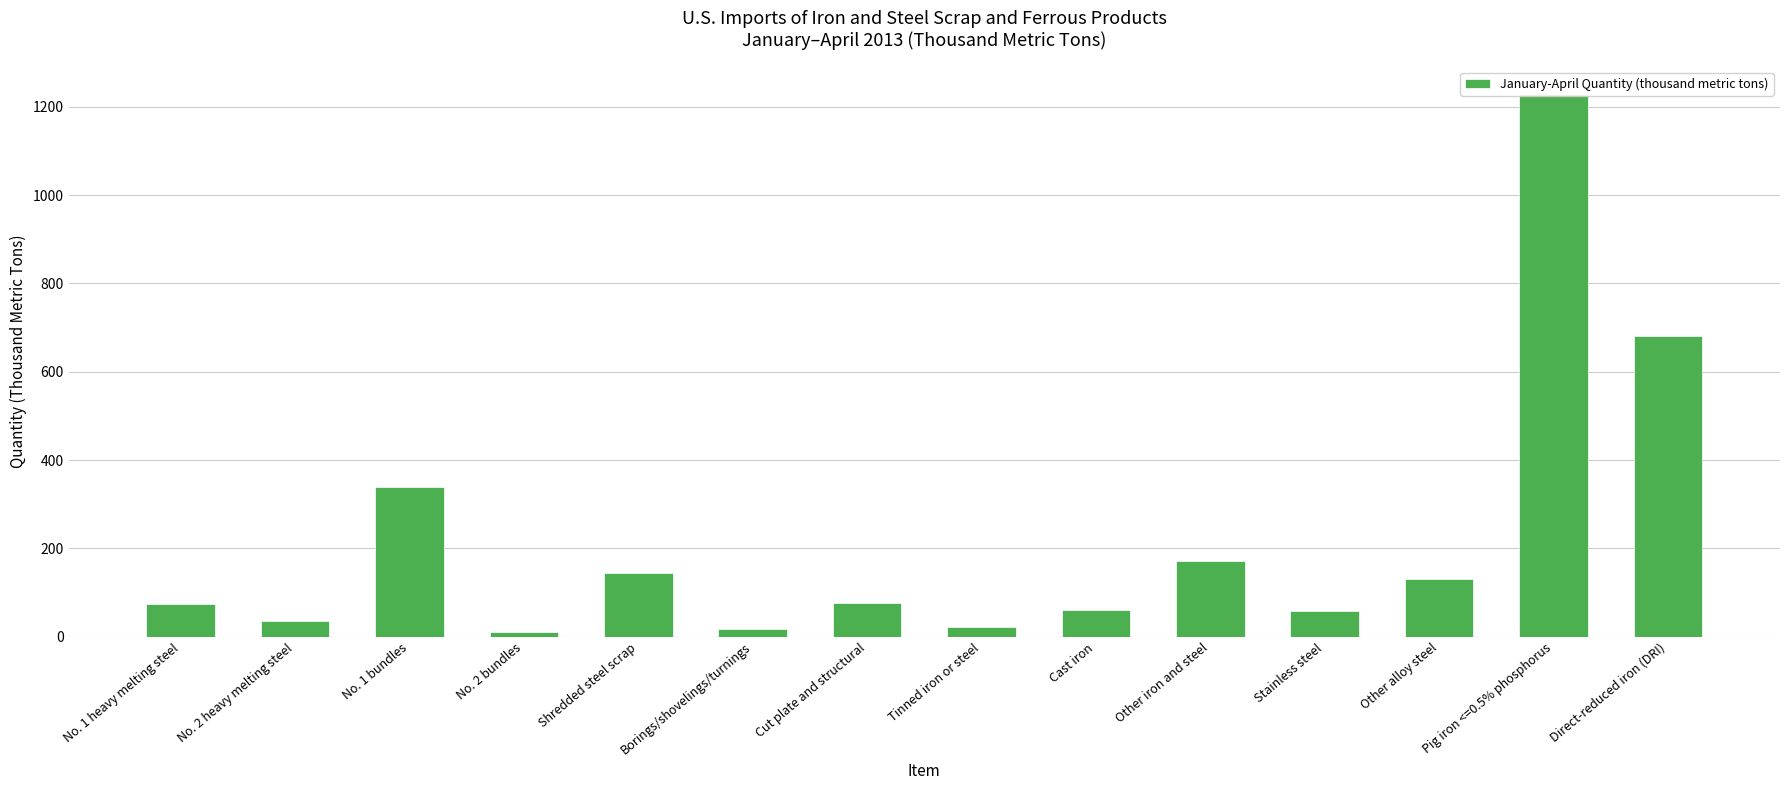

What is the difference between the second highest and second lowest values?

663